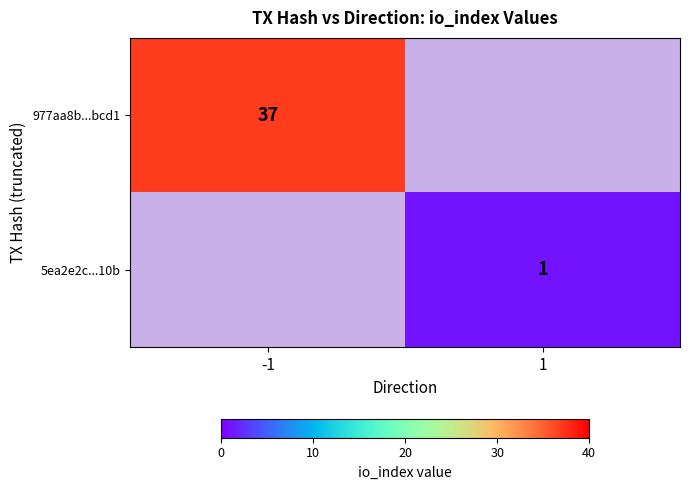

The 977aa8b...bcd1 series shows 60 at -1. True or false?

False